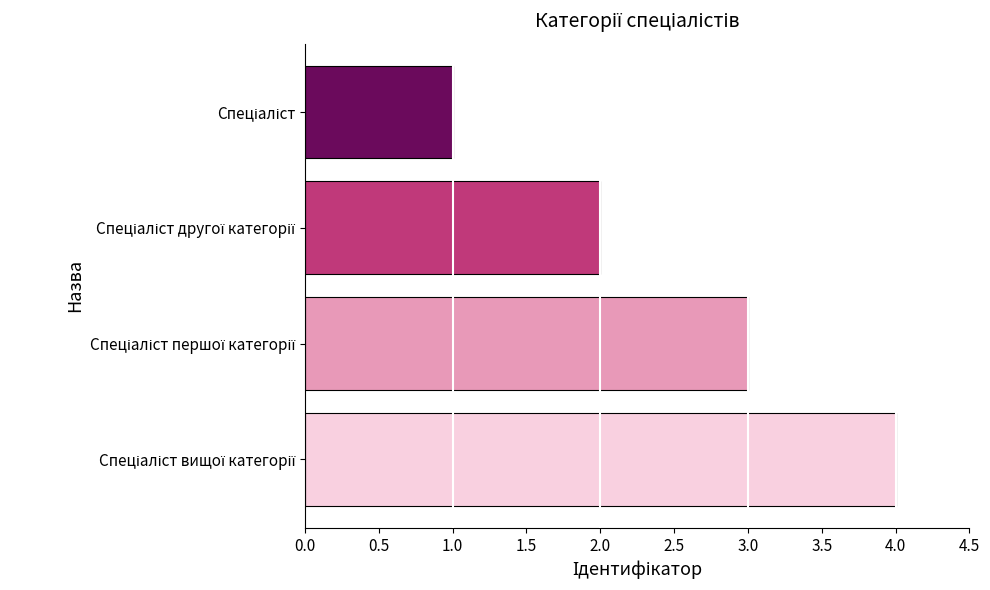

What is the maximum value shown in the chart?

4